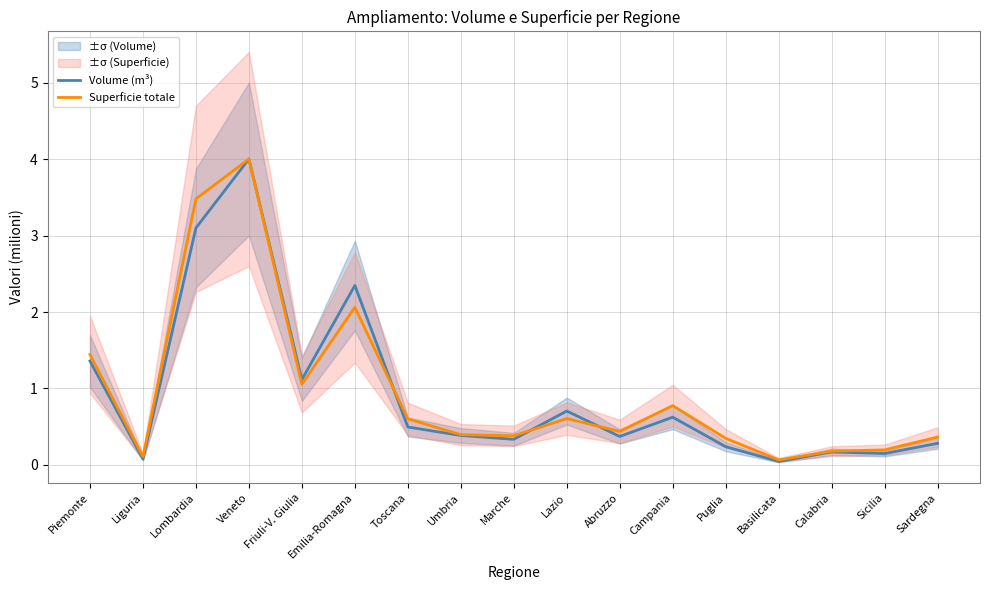

How many distinct data groups are displayed?

2